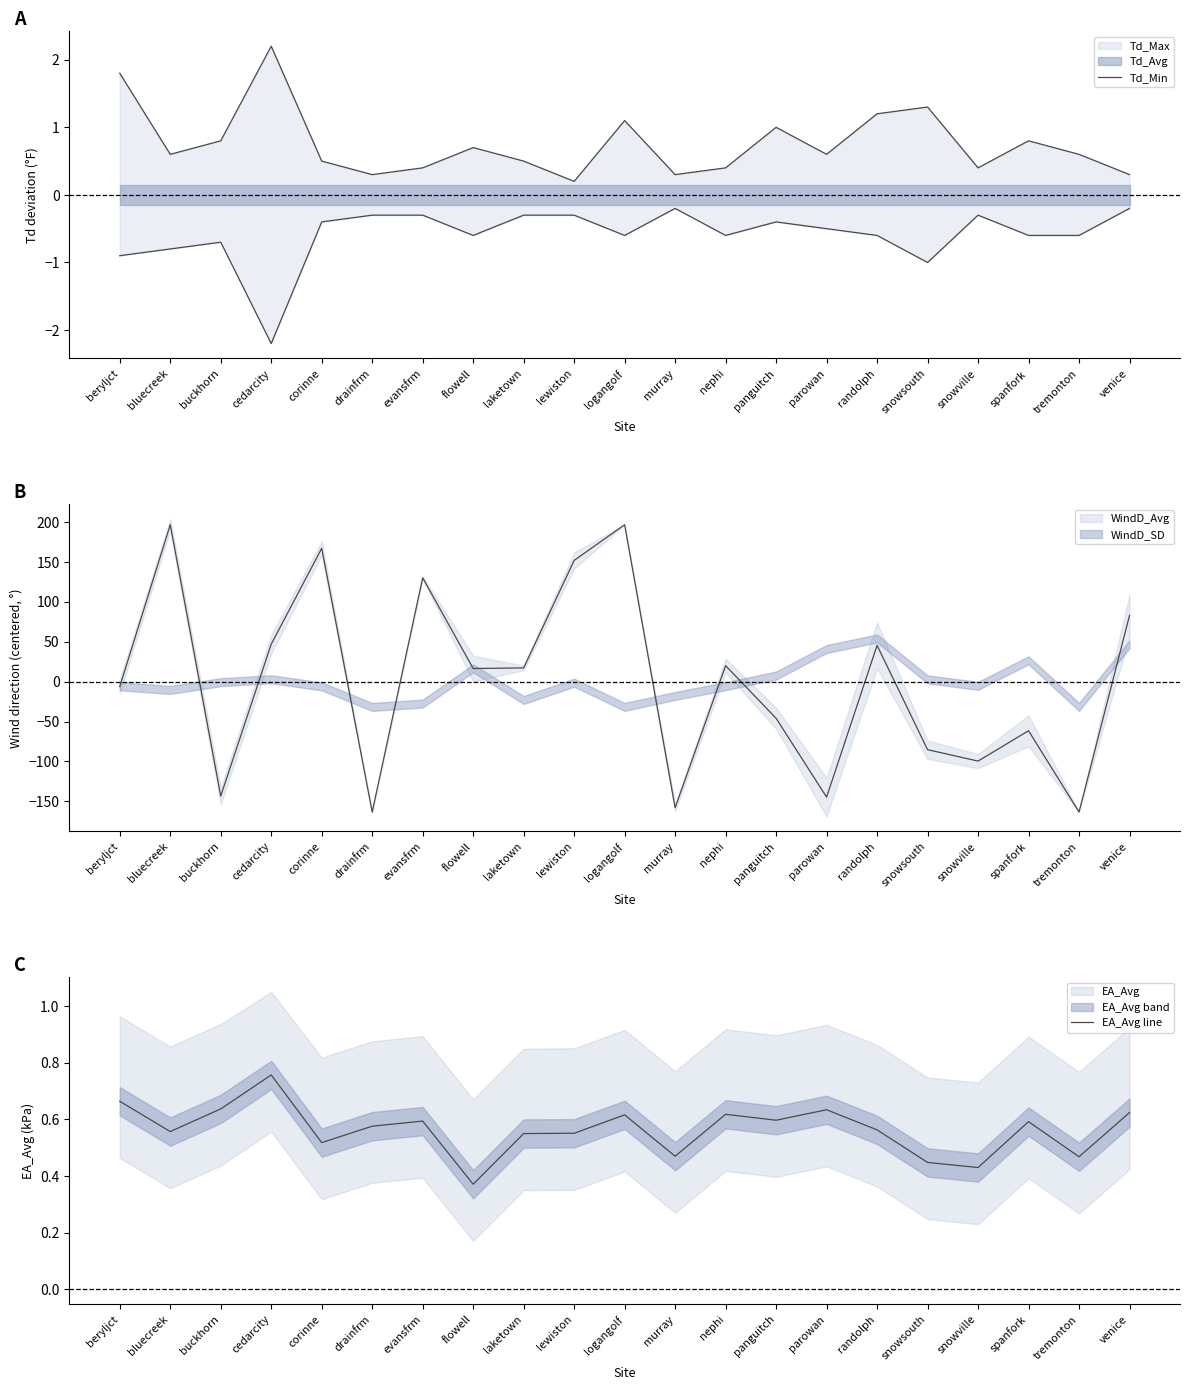

At which label is EA_Avg line closest to 0?

flowell